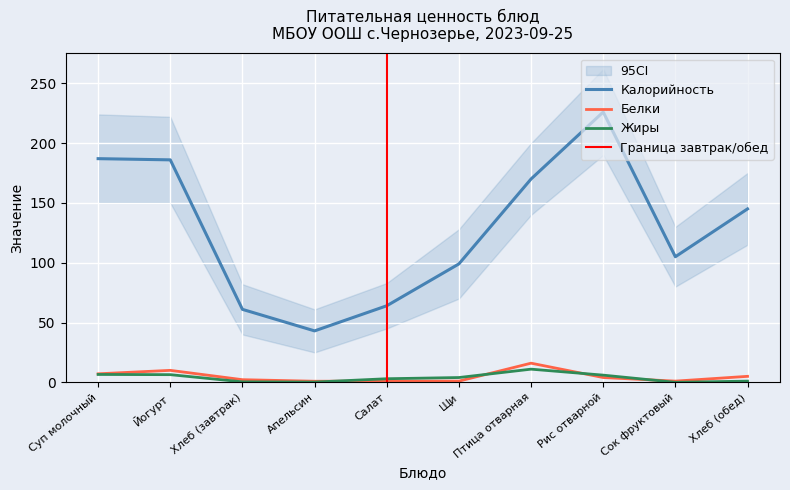

Between which two adjacent categories do Жиры and Белки first intersect?

Апельсин and Салат